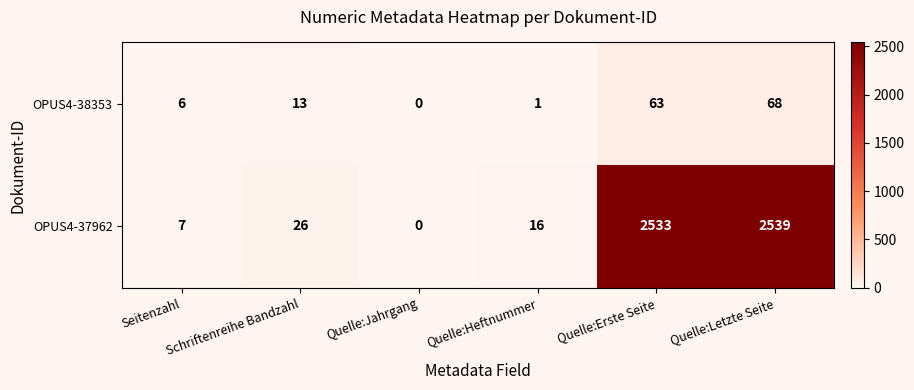

What is the difference between the OPUS4-38353 values at Quelle:Heftnummer and Schriftenreihe Bandzahl?

12